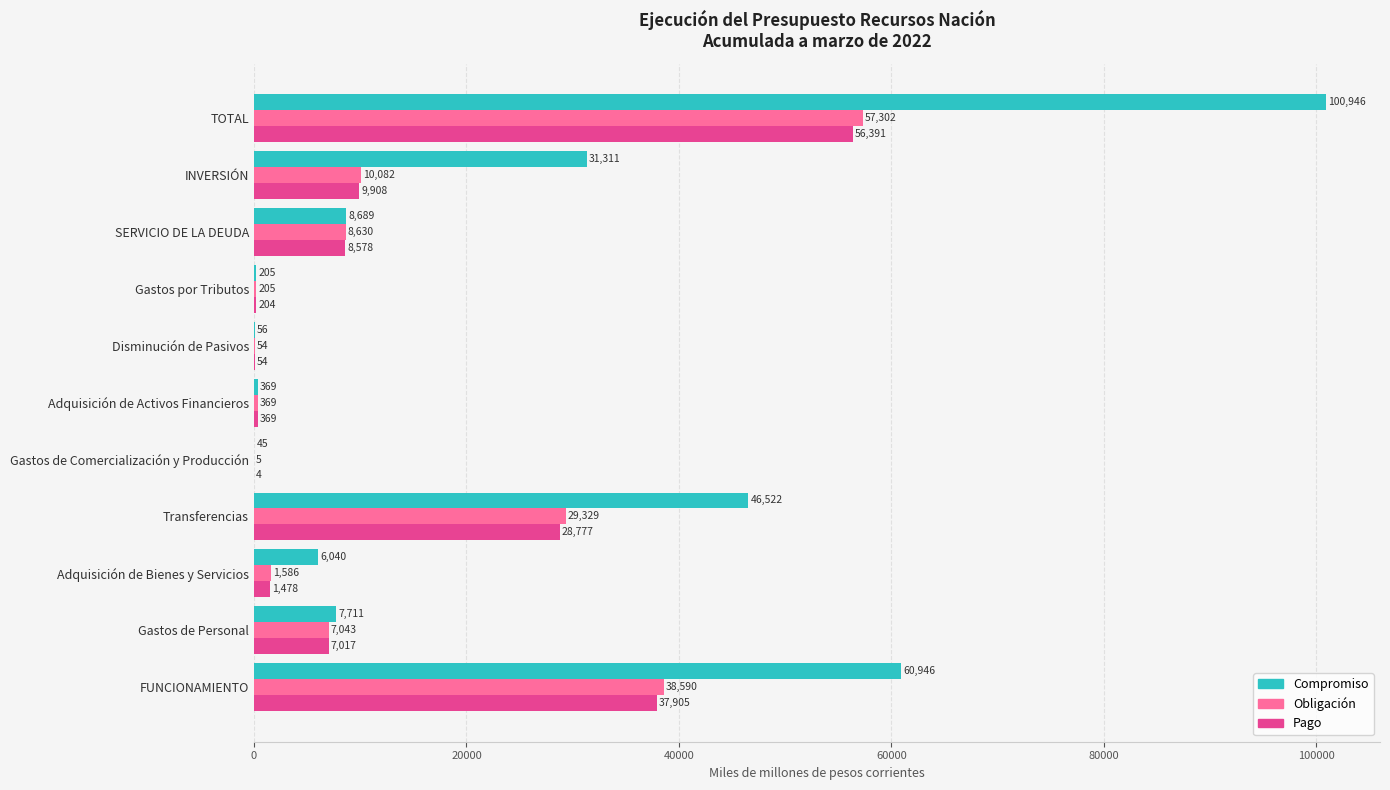

What is the greatest value displayed?

100946.2